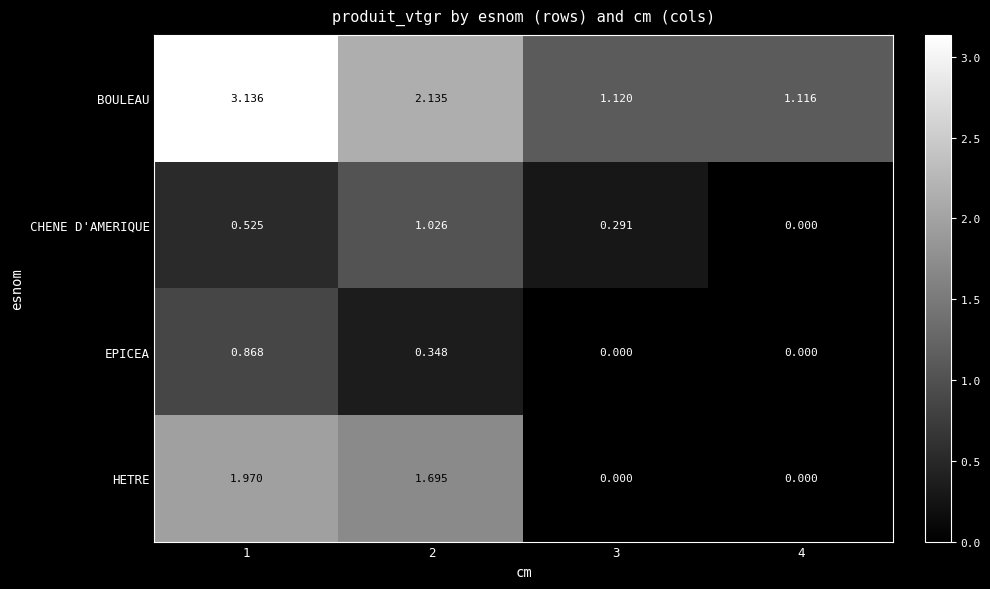

Rank the series by their maximum value, from lowest to highest.

EPICEA, CHENE D'AMERIQUE, HETRE, BOULEAU